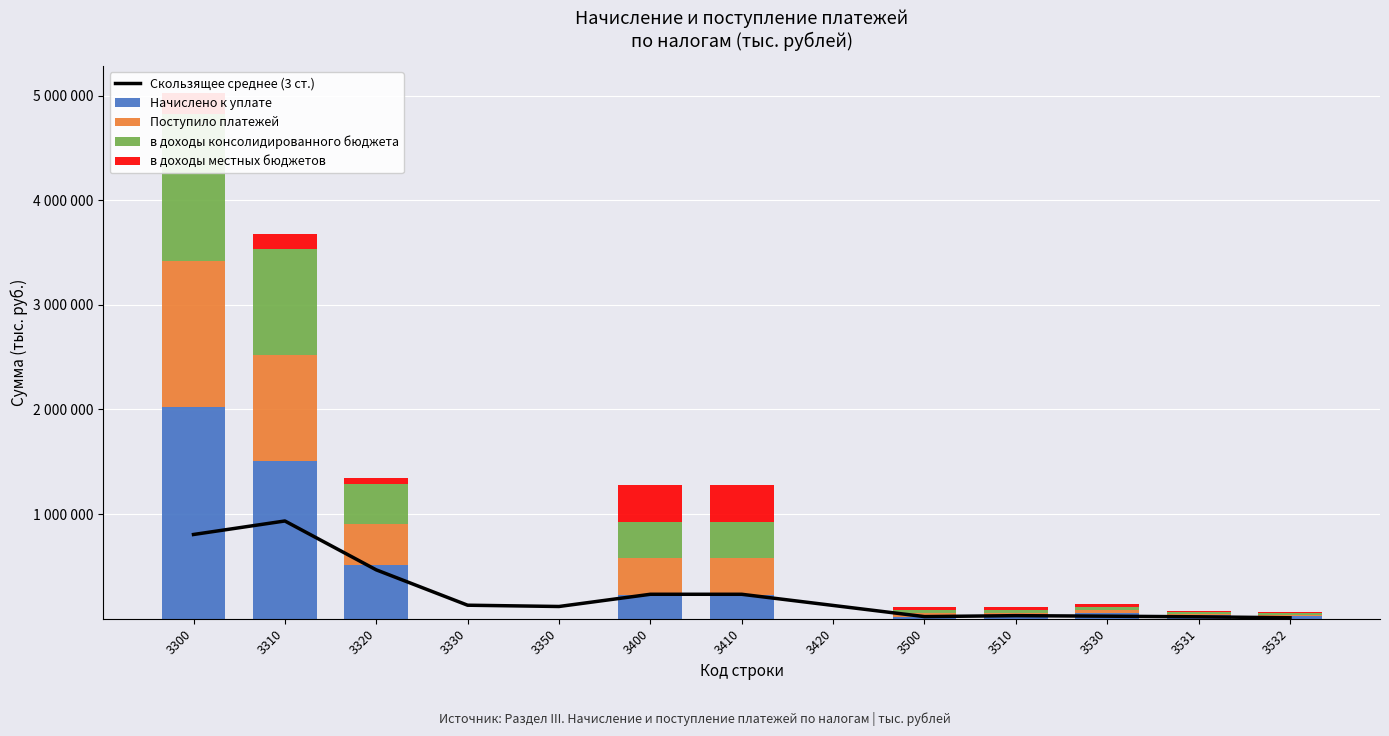

Reading left to right, transcribe all the data shown in this chart.

Скользящее среднее (3 ст.): 805199.3	934349.0	467114.3	129272.7	116982.3	233852.3	233730.7	126991.7	20240.7	29424.0	24272.3	18366.7	9183.3
Начислено к уплате: 2020466.0	1505185.0	515061.0	0.0	220.0	227418.0	227408.0	10.0	21118.0	21118.0	58008.0	32068.0	25940.0
Поступило платежей: 1401708.0	1013890.0	387449.0	4.0	365.0	350578.0	350614.0	0.0	30361.0	30361.0	27550.0	14906.0	12644.0
в доходы консолидированного бюджета: 1401750.0	1013936.0	387449.0	0.0	365.0	350582.0	350614.0	0.0	30361.0	30361.0	27550.0	14906.0	12644.0
в доходы местных бюджетов: 205569.0	148934.0	56593.0	0.0	42.0	350582.0	350614.0	0.0	30361.0	30361.0	27550.0	14906.0	12644.0